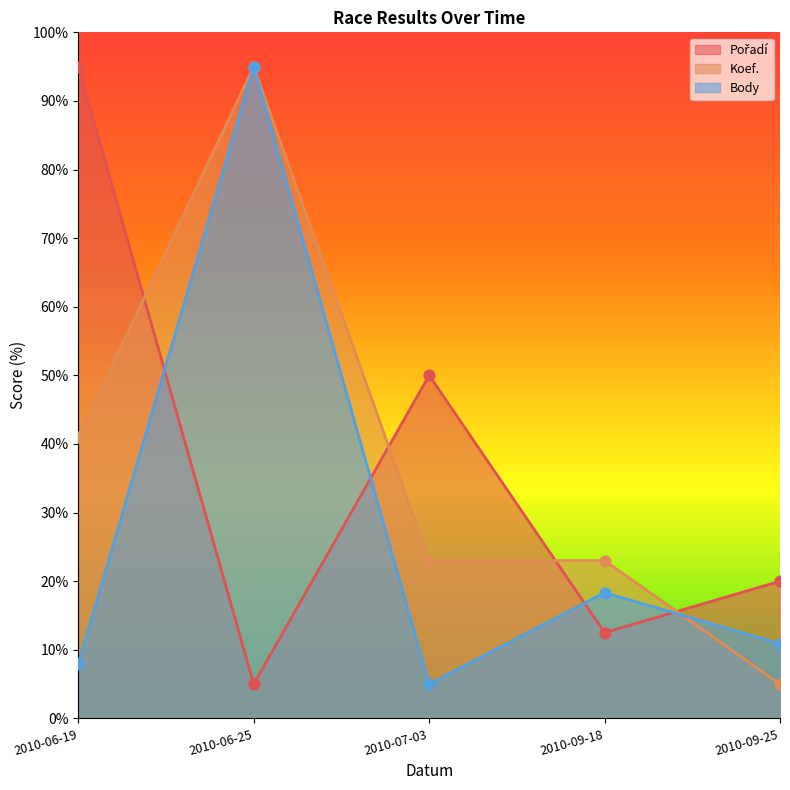

Which series contains the lowest Y value?

Pořadí